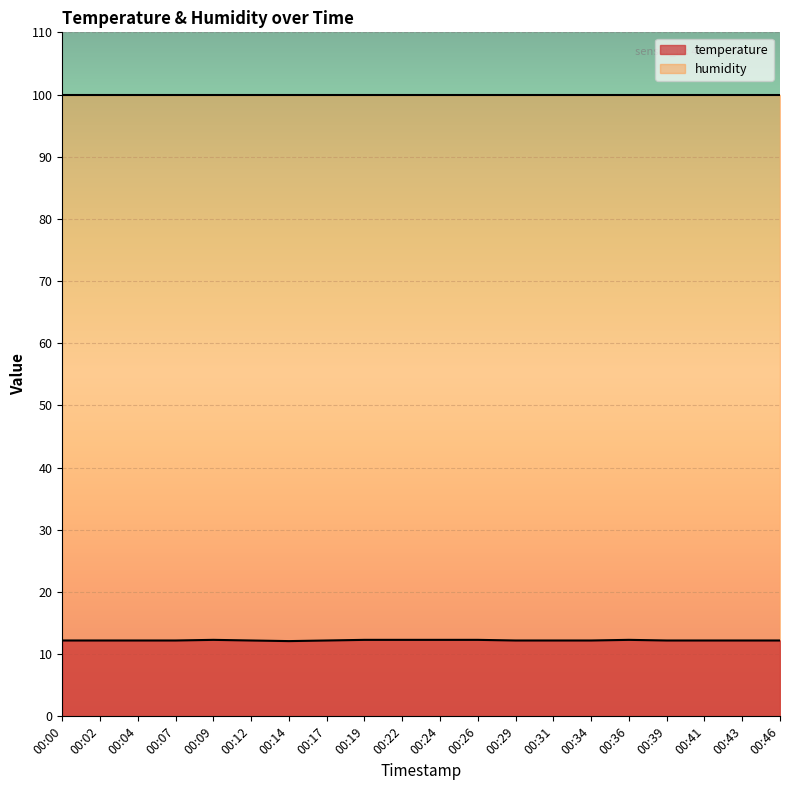

Where is the first local minimum?

00:14